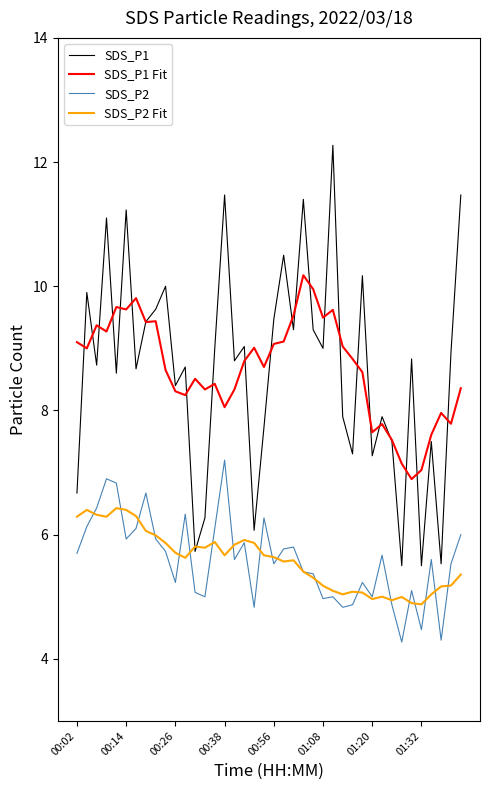

What is the greatest value displayed?

12.3